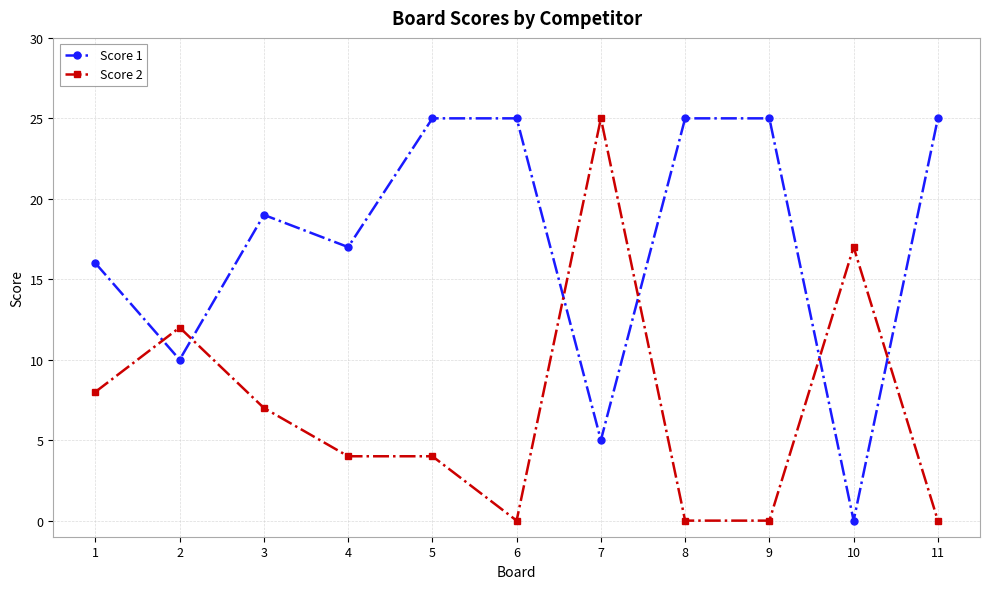

How many intersections are there between Score 1 and Score 2?

6